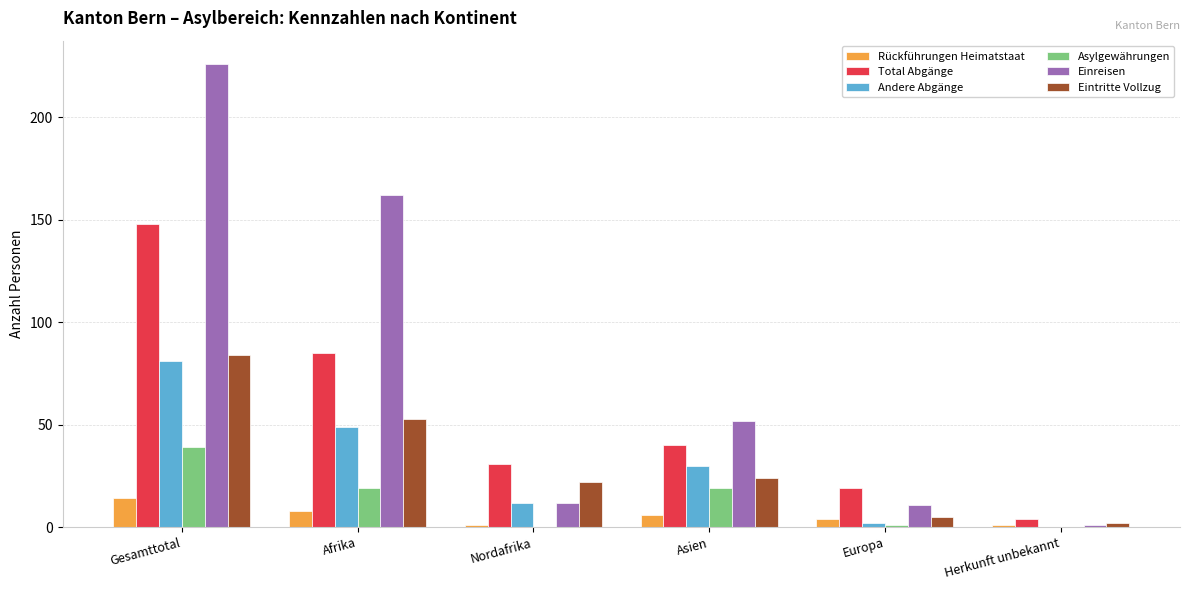

Which series changed the most between Nordafrika and Europa?

Eintritte Vollzug